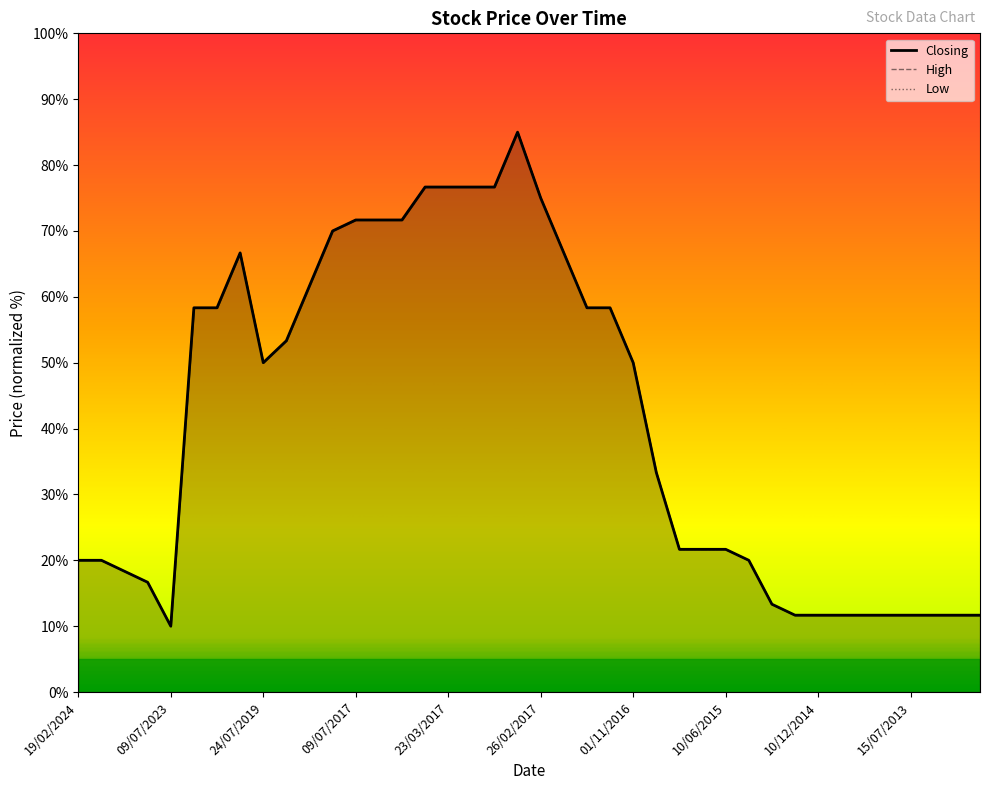

Reading right to left, what are all the values shown in this chart?

Closing: 13/08/2012=11.7	16/08/2012=11.7	19/09/2012=11.7	15/07/2013=11.7	04/09/2013=11.7	02/07/2014=11.7	14/07/2014=11.7	10/12/2014=11.7	31/12/2014=11.7	12/03/2015=13.3	02/04/2015=20.0	10/06/2015=21.7	16/06/2015=21.7	18/06/2015=21.7	19/04/2016=33.3	01/11/2016=50.0	06/12/2016=58.3	22/02/2017=58.3	23/02/2017=66.7	26/02/2017=75.0	27/02/2017=85.0	20/03/2017=76.7	21/03/2017=76.7	23/03/2017=76.7	27/03/2017=76.7	08/05/2017=71.7	04/07/2017=71.7	09/07/2017=71.7	07/05/2019=70.0	17/06/2019=61.7	23/07/2019=53.3	24/07/2019=50.0	22/06/2020=66.7	01/11/2020=58.3	03/01/2023=58.3	09/07/2023=10.0	13/07/2023=16.7	07/08/2023=18.3	07/02/2024=20.0	19/02/2024=20.0
High: 13/08/2012=11.7	16/08/2012=11.7	19/09/2012=11.7	15/07/2013=11.7	04/09/2013=11.7	02/07/2014=11.7	14/07/2014=11.7	10/12/2014=11.7	31/12/2014=11.7	12/03/2015=13.3	02/04/2015=20.0	10/06/2015=21.7	16/06/2015=21.7	18/06/2015=21.7	19/04/2016=33.3	01/11/2016=50.0	06/12/2016=58.3	22/02/2017=58.3	23/02/2017=66.7	26/02/2017=75.0	27/02/2017=85.0	20/03/2017=76.7	21/03/2017=76.7	23/03/2017=76.7	27/03/2017=76.7	08/05/2017=71.7	04/07/2017=71.7	09/07/2017=71.7	07/05/2019=70.0	17/06/2019=61.7	23/07/2019=53.3	24/07/2019=50.0	22/06/2020=66.7	01/11/2020=58.3	03/01/2023=58.3	09/07/2023=10.0	13/07/2023=16.7	07/08/2023=18.3	07/02/2024=20.0	19/02/2024=20.0
Low: 13/08/2012=11.7	16/08/2012=11.7	19/09/2012=11.7	15/07/2013=11.7	04/09/2013=11.7	02/07/2014=11.7	14/07/2014=11.7	10/12/2014=11.7	31/12/2014=11.7	12/03/2015=13.3	02/04/2015=20.0	10/06/2015=21.7	16/06/2015=21.7	18/06/2015=21.7	19/04/2016=33.3	01/11/2016=50.0	06/12/2016=58.3	22/02/2017=58.3	23/02/2017=66.7	26/02/2017=75.0	27/02/2017=85.0	20/03/2017=76.7	21/03/2017=76.7	23/03/2017=76.7	27/03/2017=76.7	08/05/2017=71.7	04/07/2017=71.7	09/07/2017=71.7	07/05/2019=70.0	17/06/2019=61.7	23/07/2019=53.3	24/07/2019=50.0	22/06/2020=66.7	01/11/2020=58.3	03/01/2023=58.3	09/07/2023=10.0	13/07/2023=16.7	07/08/2023=18.3	07/02/2024=20.0	19/02/2024=20.0